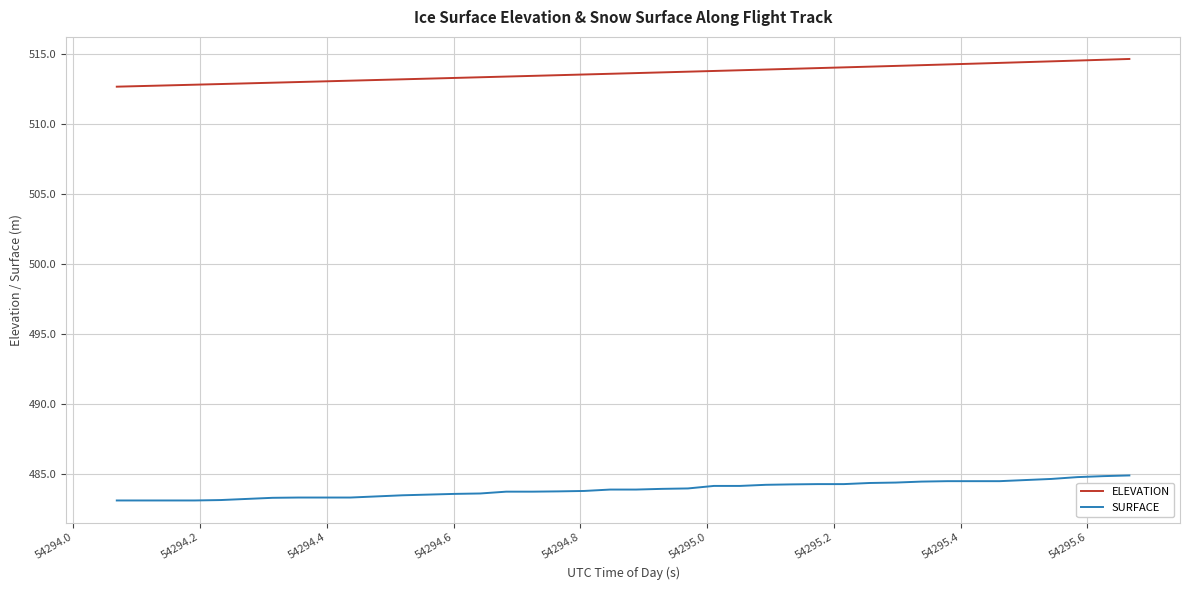

What is the minimum value for SURFACE?

483.1